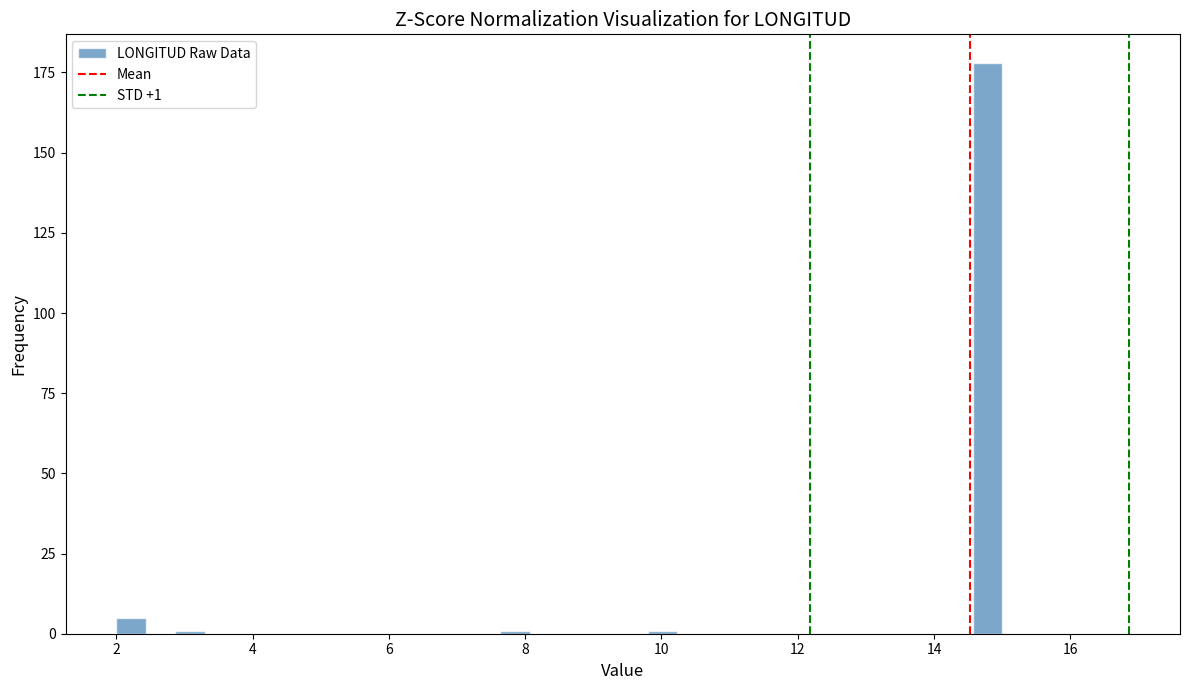

Read against the x-axis, roughly where is the centre of the tallest bar?

14.8